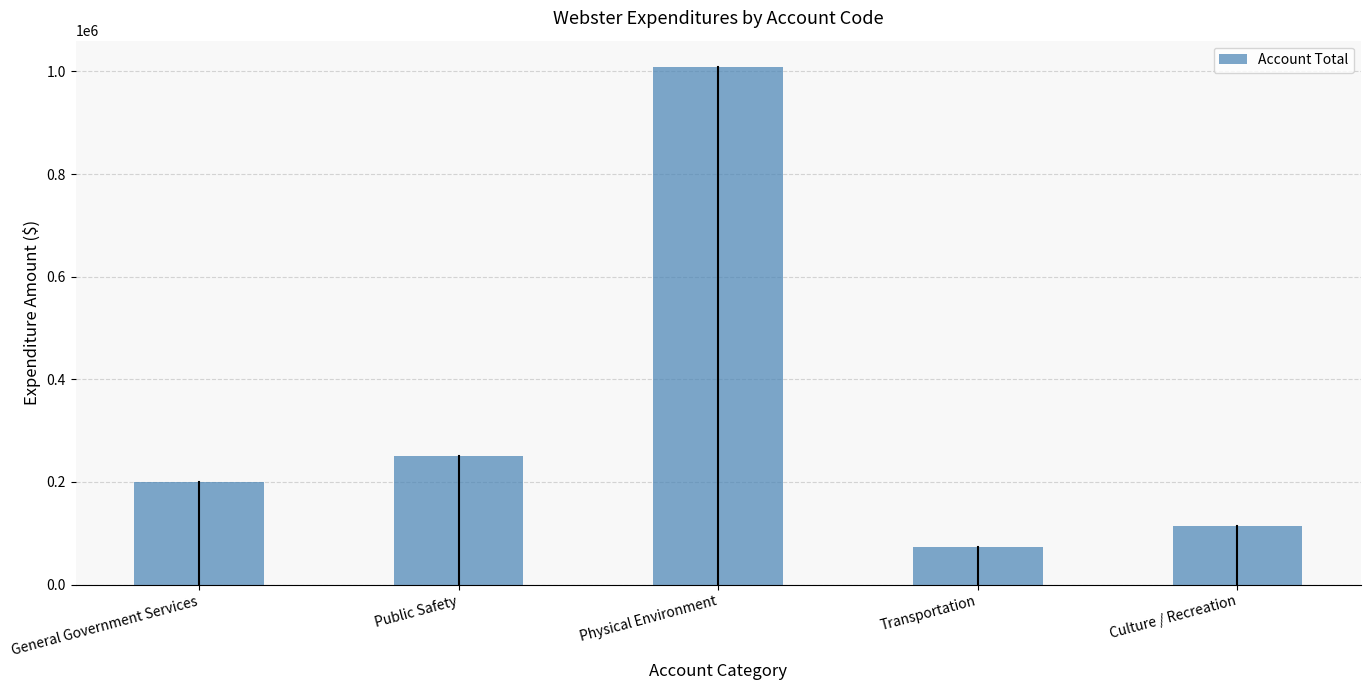

Reading left to right, what are all the values shown in this chart?

General Government Services=199511	Public Safety=250862	Physical Environment=1009594	Transportation=72423	Culture / Recreation=114985